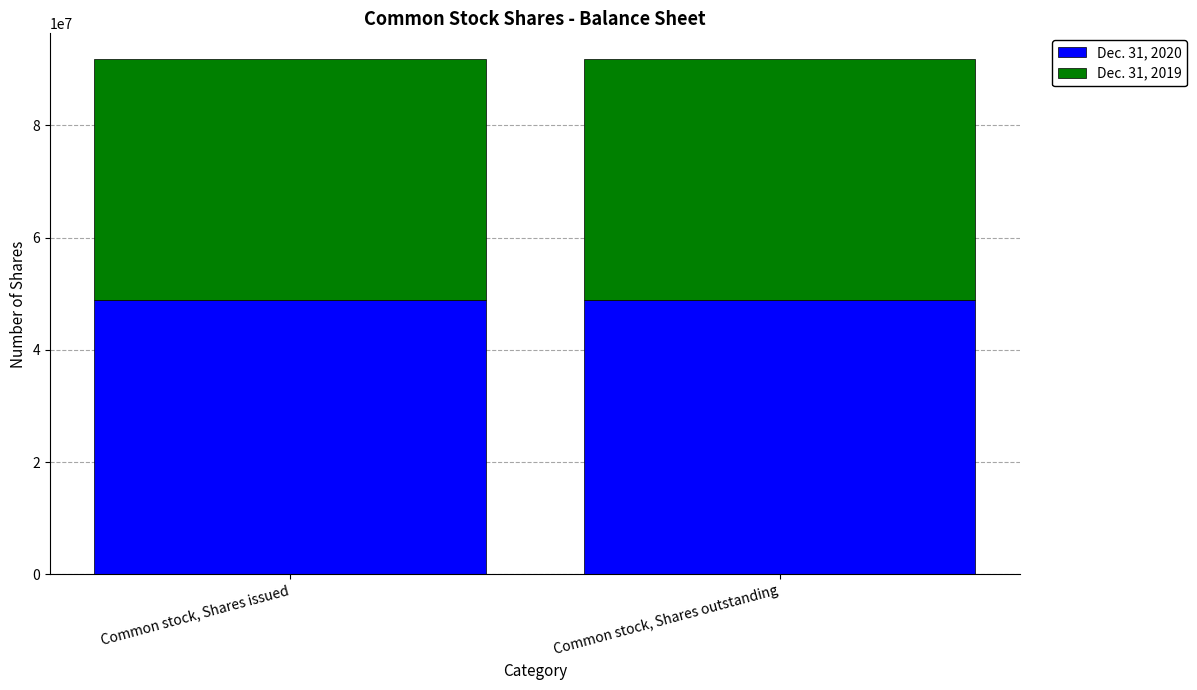

What is the total value across all series at Common stock, Shares outstanding?

91825668